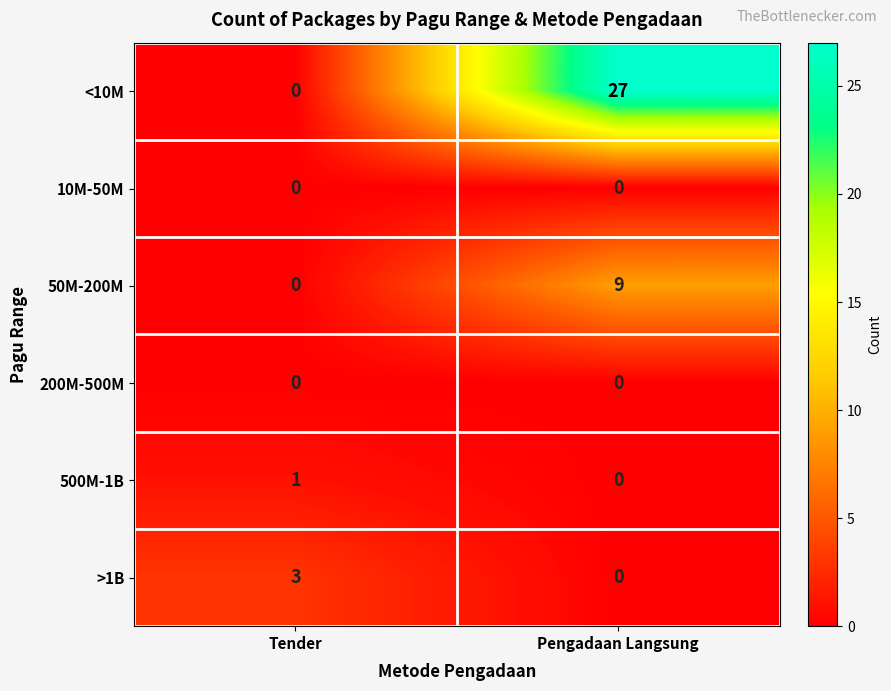

How many series are shown in this chart?

6